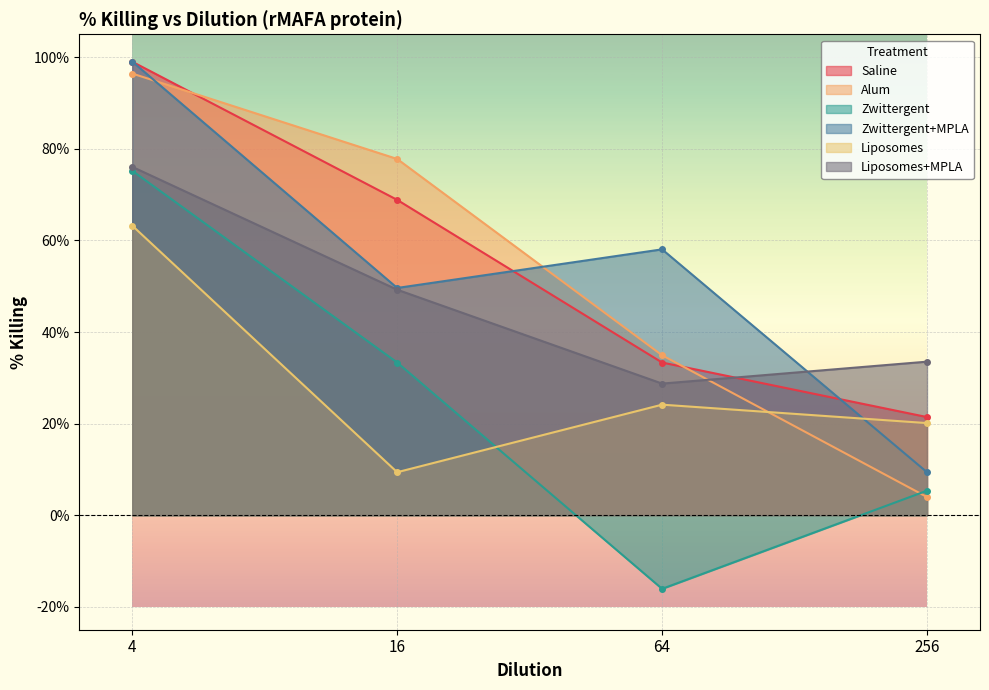

What is the spread (max minus min) of values at 16?

68.4